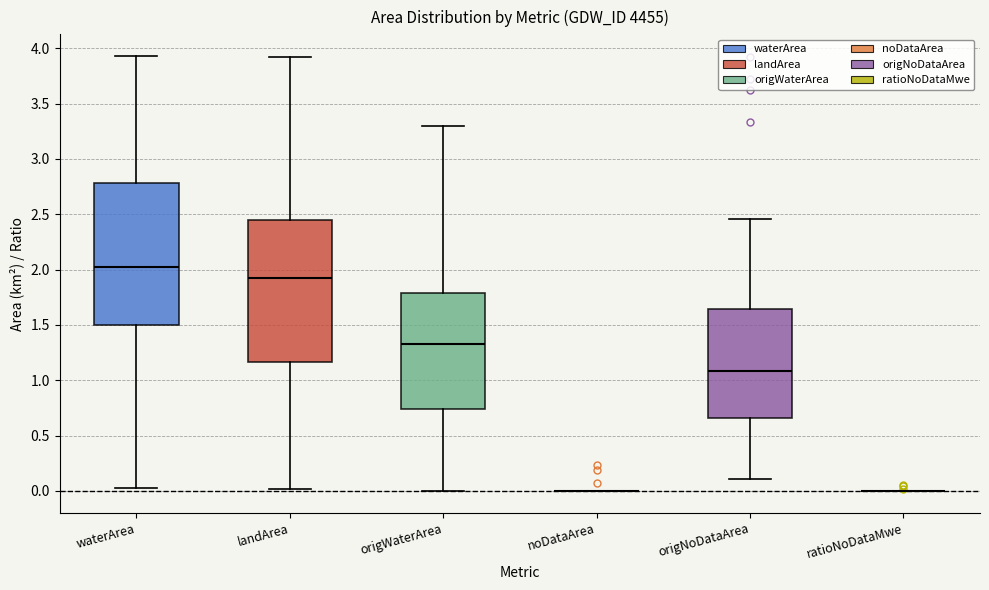

Reading left to right, read every box against the y-axis: the position of its median line, the range the box covers, and the ends of its whiskers. The values are not printed on the chart, so give them approximately, as read against the axis.

waterArea: median 2.00, box 1.50 to 2.80, whiskers 0.05 to 3.95
landArea: median 1.95, box 1.15 to 2.45, whiskers 0.00 to 3.90
origWaterArea: median 1.35, box 0.75 to 1.80, whiskers 0.00 to 3.30
noDataArea: box collapsed to a line at 0.00, whiskers 0.00 to 0.00
origNoDataArea: median 1.10, box 0.65 to 1.65, whiskers 0.10 to 2.45
ratioNoDataMwe: box collapsed to a line at 0.00, whiskers 0.00 to 0.00